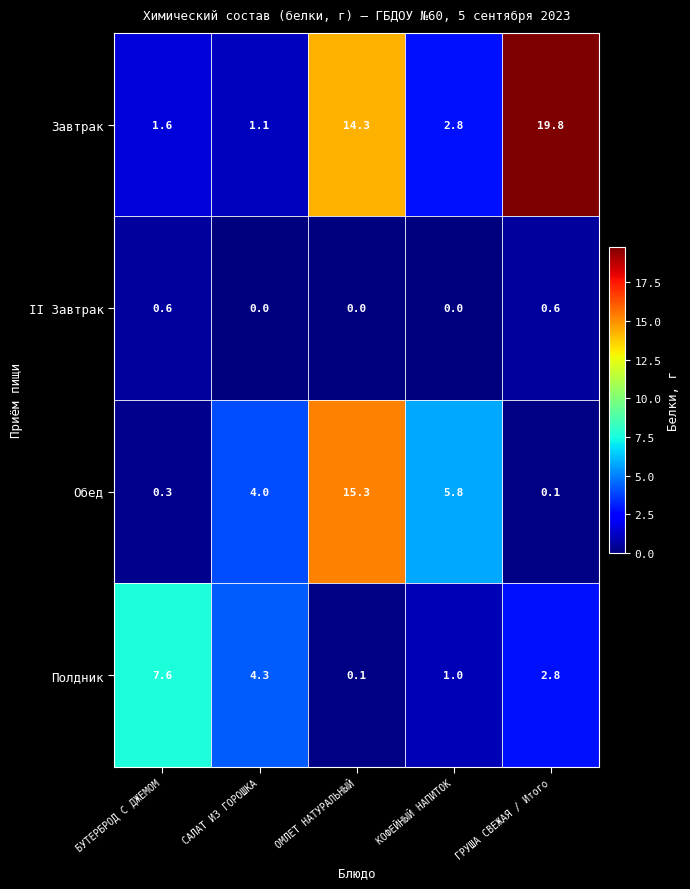

True or false: Полдник has a value of 1.0 at КОФЕЙНЫЙ НАПИТОК.

True